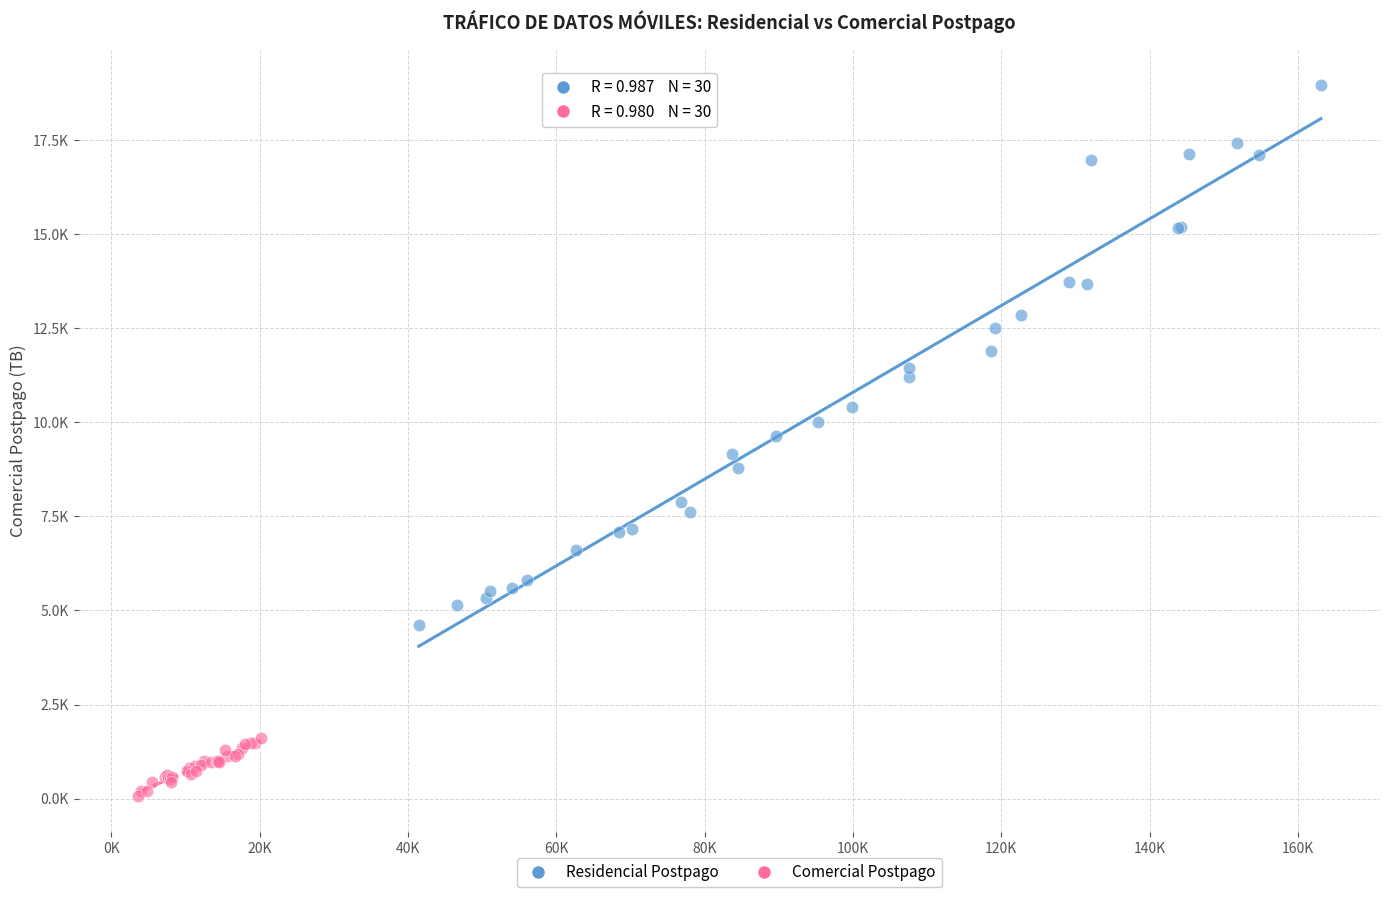

Which series has the largest Y range (max minus min)?

Residencial Postpago